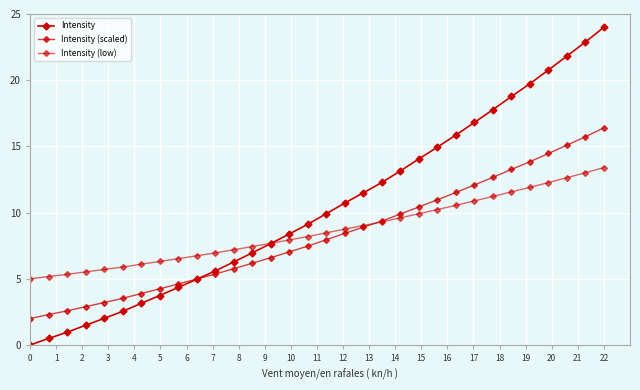

Reading right to left, what are all the values shown in this chart?

Intensity: 24.0	22.9	21.8	20.8	19.7	18.8	17.8	16.8	15.9	14.9	14.1	13.2	12.3	11.5	10.7	9.9	9.1	8.4	7.7	7.0	6.3	5.6	5.0	4.3	3.7	3.1	2.5	2.0	1.5	1.0	0.5	0.0
Intensity (scaled): 16.4	15.7	15.1	14.5	13.8	13.3	12.7	12.1	11.5	11.0	10.4	9.9	9.4	8.9	8.4	8.0	7.5	7.0	6.6	6.2	5.8	5.4	5.0	4.6	4.2	3.9	3.5	3.2	2.9	2.6	2.3	2.0
Intensity (low): 13.4	13.0	12.6	12.3	11.9	11.6	11.2	10.9	10.6	10.2	9.9	9.6	9.3	9.0	8.8	8.5	8.2	7.9	7.7	7.4	7.2	7.0	6.7	6.5	6.3	6.1	5.9	5.7	5.5	5.3	5.2	5.0